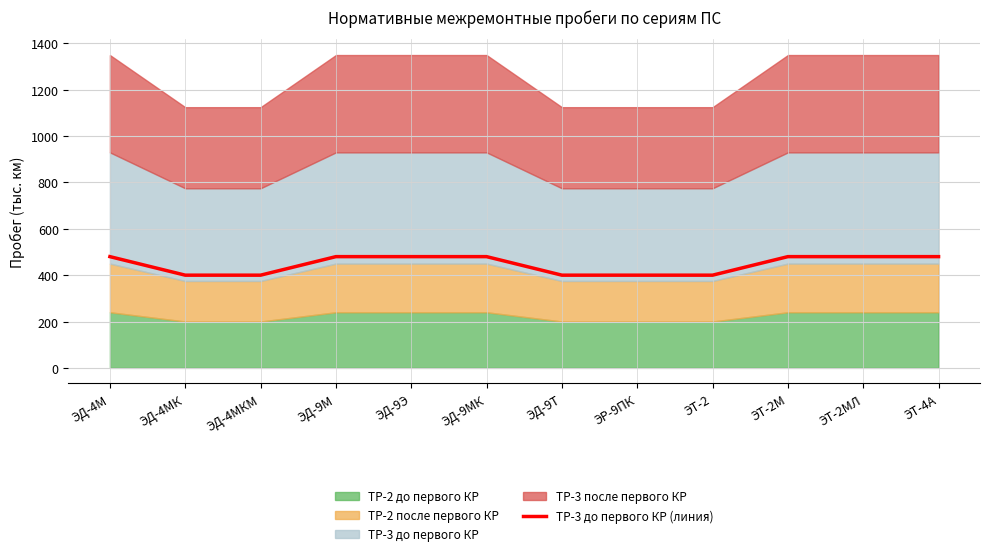

Reading right to left, list all the values displayed in this chart.

480	480	480	400	400	400	480	480	480	400	400	480